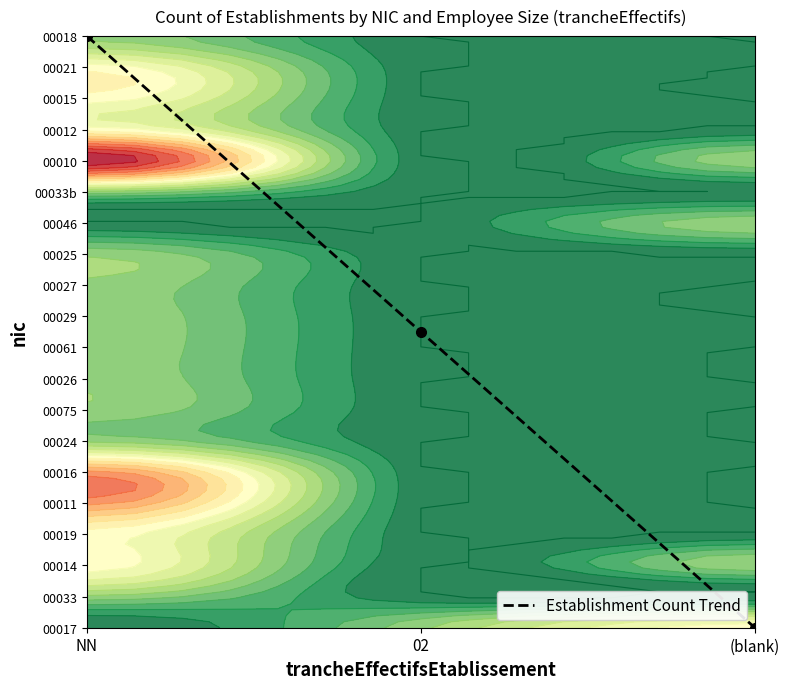

How many values are between 0 and 19?

3